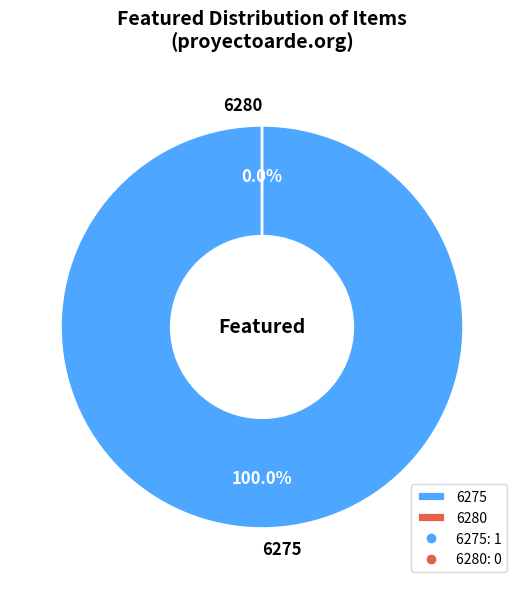

What is the largest slice in the pie chart?

6275